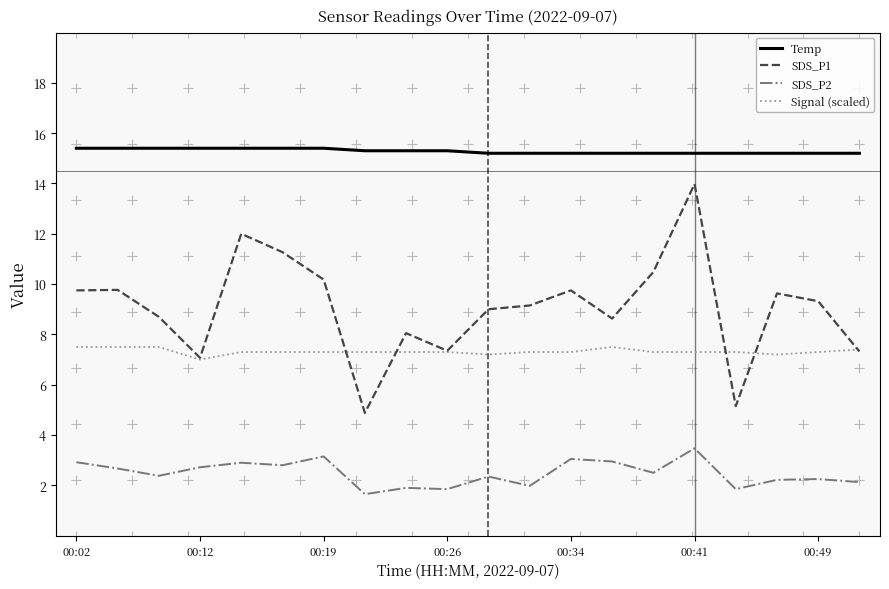

Is this an area chart (filled region under the line)?

No